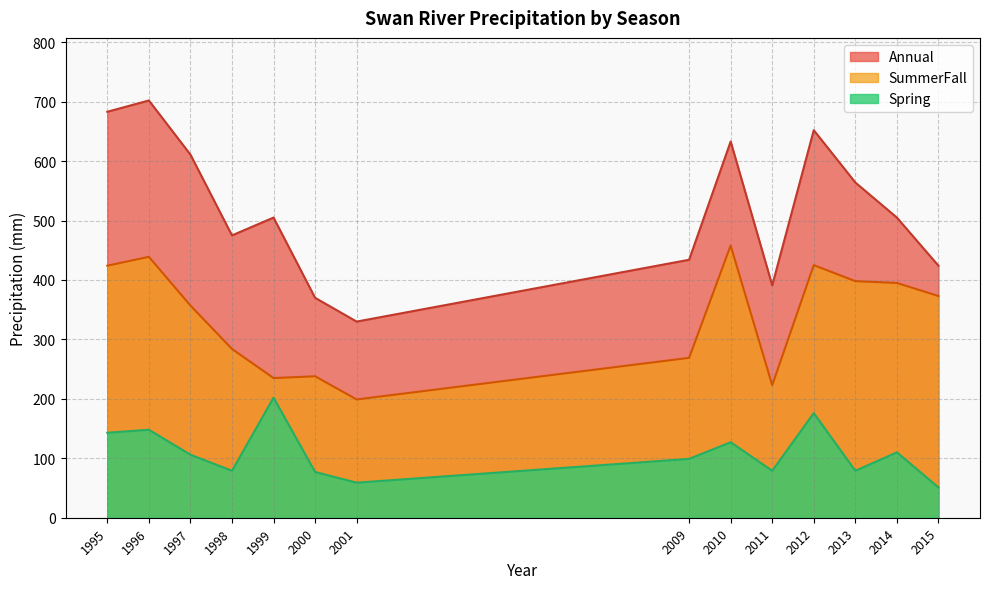

True or false: Spring and Annual cross at least once.

False